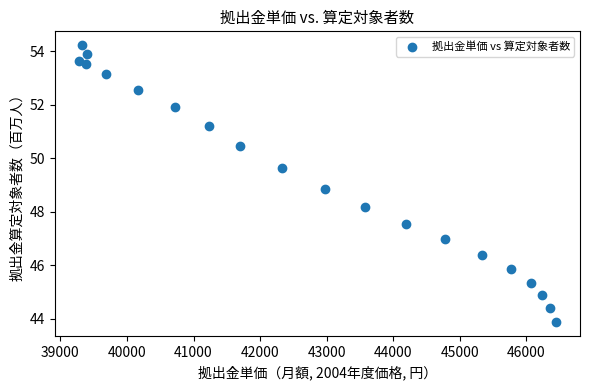

What Y value in the scatter plot is closest to 49?

48.9